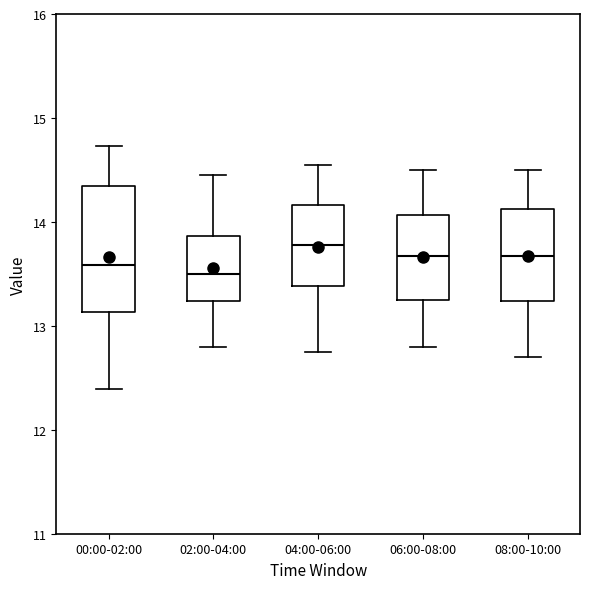

Reading left to right, transcribe this box plot: for each box, give where its median line is, the range the box spans, and where its two whiskers end, as read against the y-axis. The values are not printed on the chart, so give them approximately, as read against the axis.

00:00-02:00: median 13.6, box 13.1 to 14.3, whiskers 12.4 to 14.7
02:00-04:00: median 13.5, box 13.2 to 13.9, whiskers 12.8 to 14.5
04:00-06:00: median 13.8, box 13.4 to 14.2, whiskers 12.8 to 14.6
06:00-08:00: median 13.7, box 13.3 to 14.1, whiskers 12.8 to 14.5
08:00-10:00: median 13.7, box 13.2 to 14.1, whiskers 12.7 to 14.5